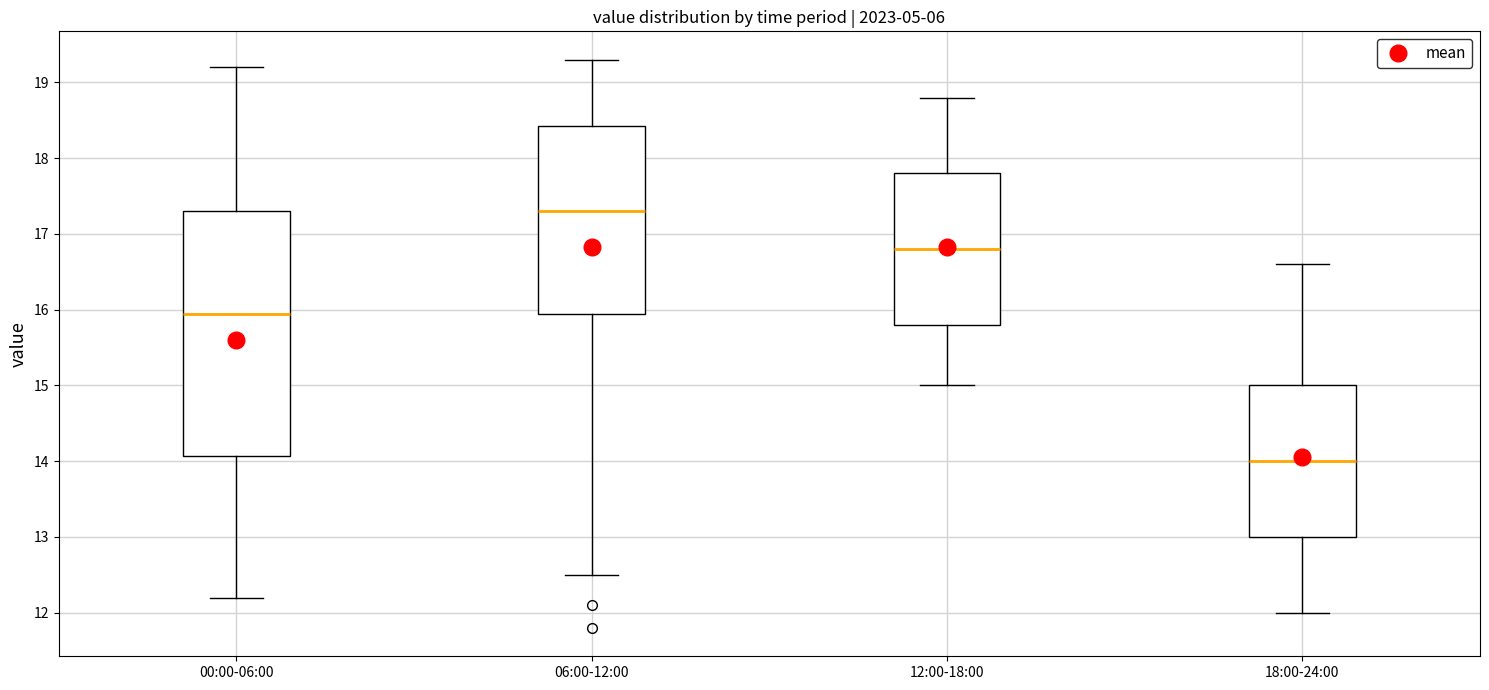

Reading left to right, read every box against the y-axis: the position of its median line, the range the box covers, and the ends of its whiskers. The values are not printed on the chart, so give them approximately, as read against the axis.

00:00-06:00: median 16.0, box 14.1 to 17.3, whiskers 12.2 to 19.2
06:00-12:00: median 17.3, box 16.0 to 18.4, whiskers 12.5 to 19.3
12:00-18:00: median 16.8, box 15.8 to 17.8, whiskers 15.0 to 18.8
18:00-24:00: median 14.0, box 13.0 to 15.0, whiskers 12.0 to 16.6